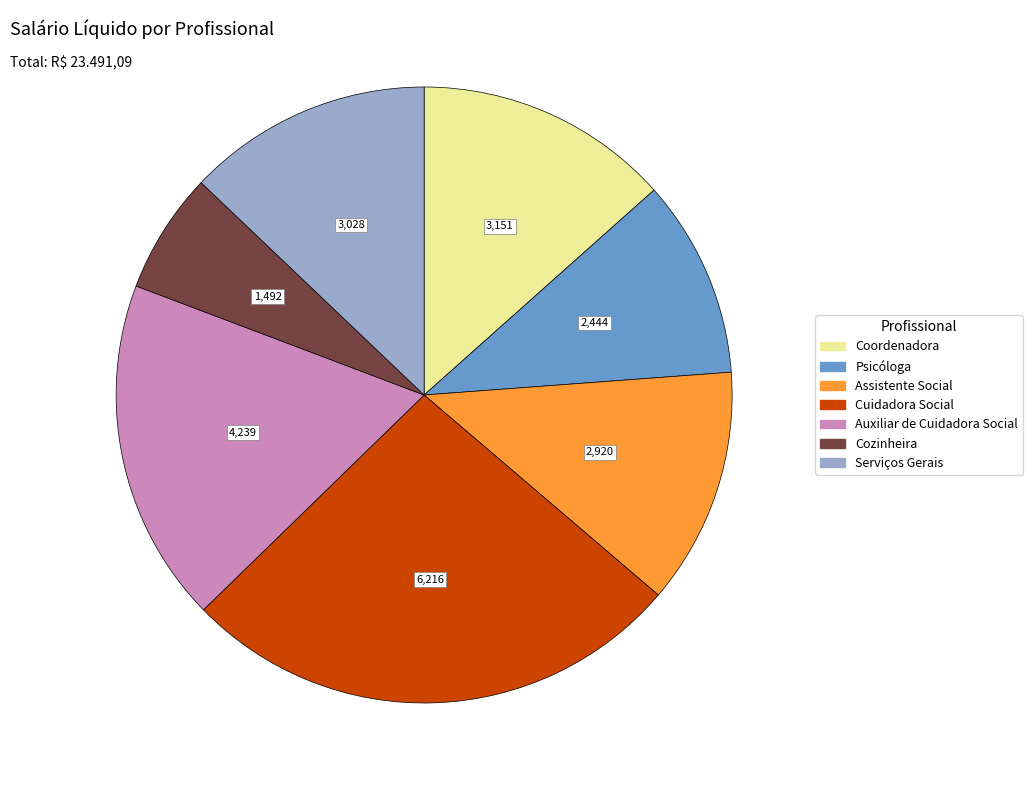

Do Psicóloga and Auxiliar de Cuidadora Social together represent more than half of the pie?

No